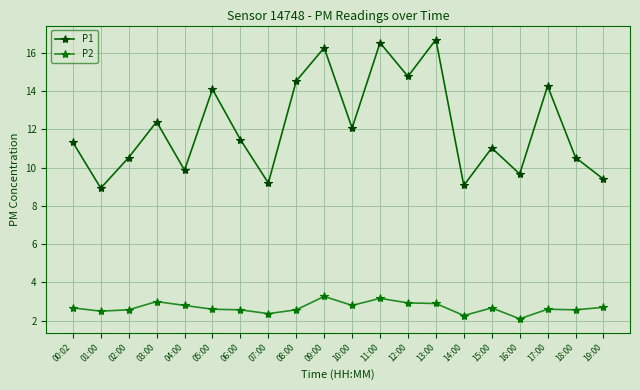

What position from the right is 18:00?

2